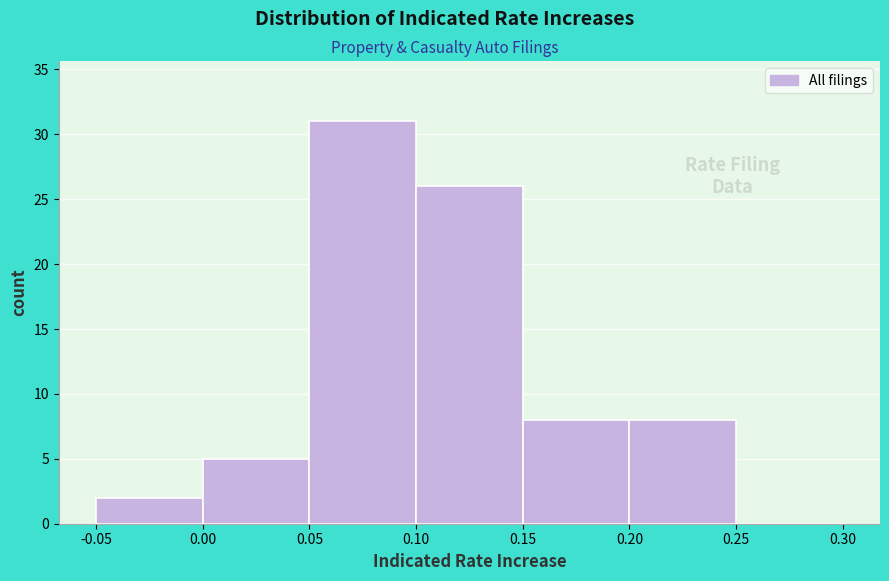

Reading left to right, transcribe this chart: for each bar, give the range it covers on the x-axis and its height. The values are not printed on the chart, so give them approximately, as read against the axis.

-0.05 to 0.00: 2
0.00 to 0.05: 5
0.05 to 0.10: 31
0.10 to 0.15: 26
0.15 to 0.20: 8
0.20 to 0.25: 8
0.25 to 0.30: 0